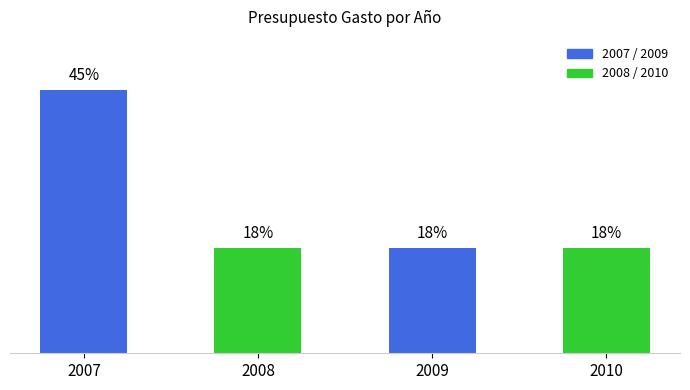

Approximately how many times larger is the value at 2010 compared to 2008?

1.0